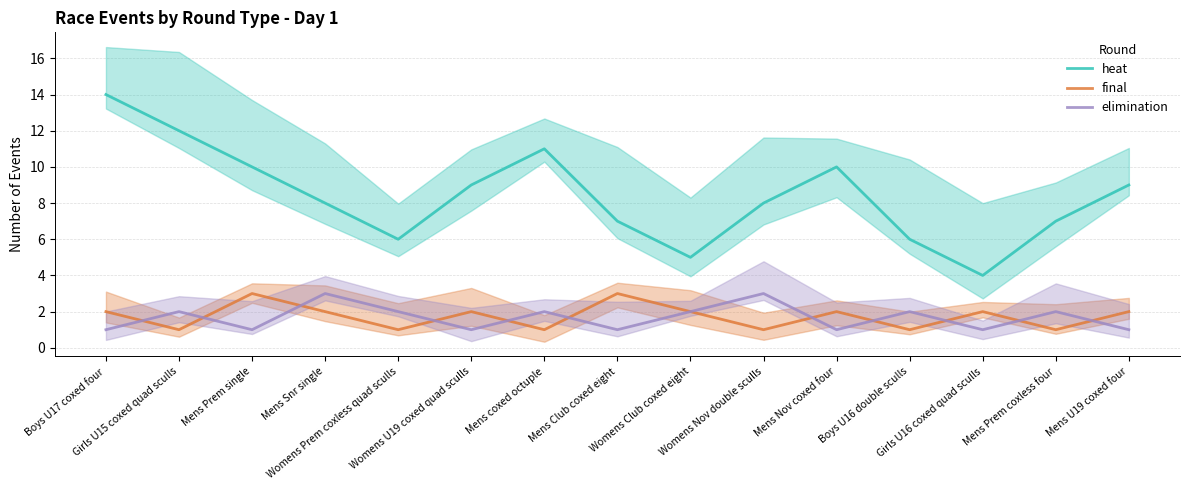

What are all the series names shown in the legend?

heat, final, elimination